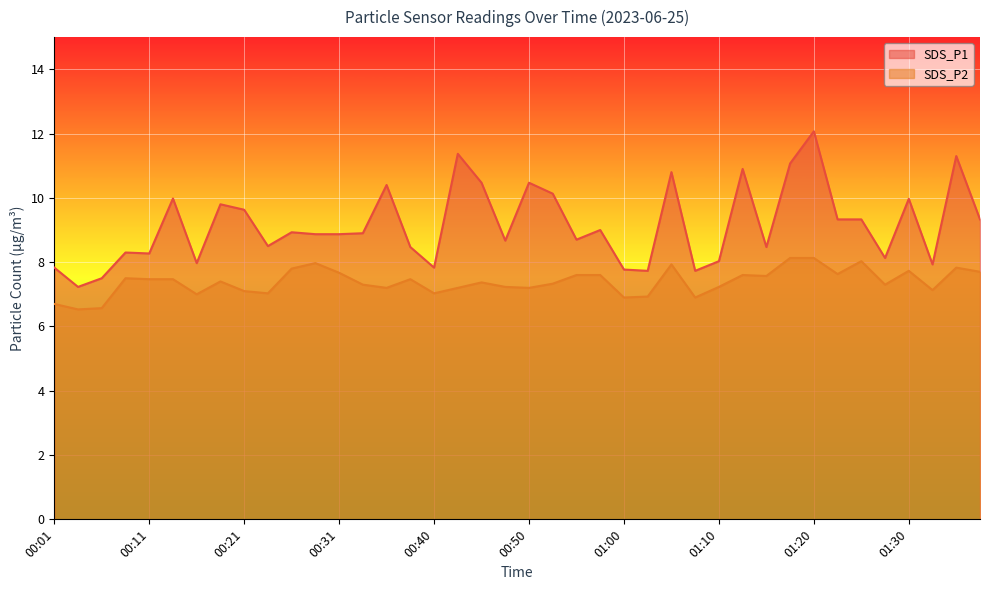

True or false: SDS_P1 has more than 0 interior local peaks.

True